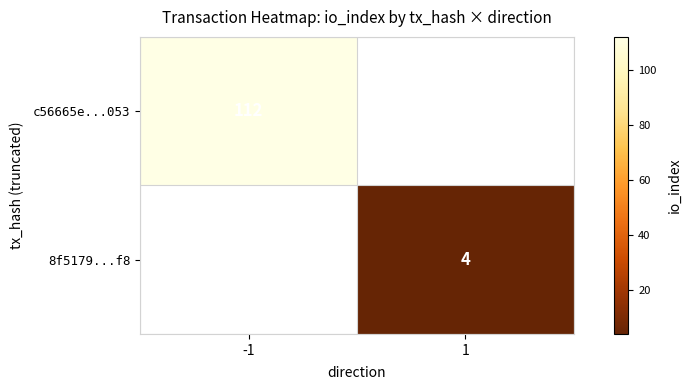

Is the value of 8f5179...f8 at 1 greater than the value of c56665e...053 at -1?

No